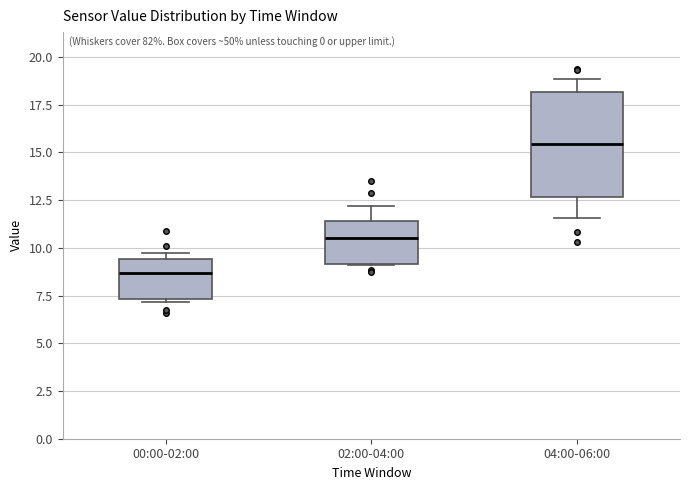

Reading left to right, transcribe this box plot: for each box, give where its median line is, the range the box spans, and where its two whiskers end, as read against the y-axis. The values are not printed on the chart, so give them approximately, as read against the axis.

00:00-02:00: median 8.5, box 7.5 to 9.5, whiskers 7.0 to 9.5 (just above the box's upper edge)
02:00-04:00: median 10.5, box 9.0 to 11.5, whiskers 9.0 to 12.0
04:00-06:00: median 15.5, box 12.5 to 18.0, whiskers 11.5 to 19.0